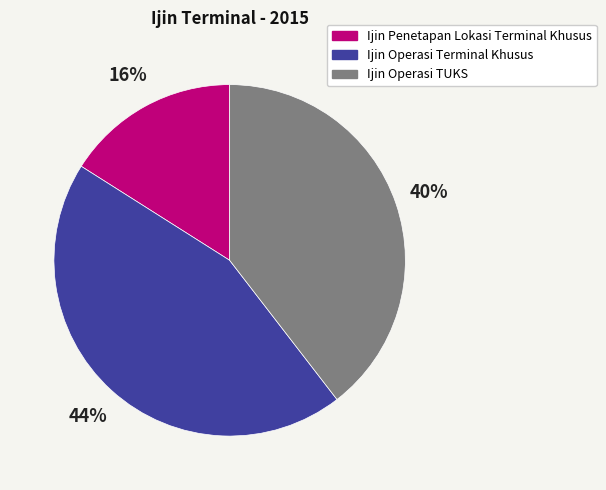

Is there any slice that represents more than half of the pie?

No